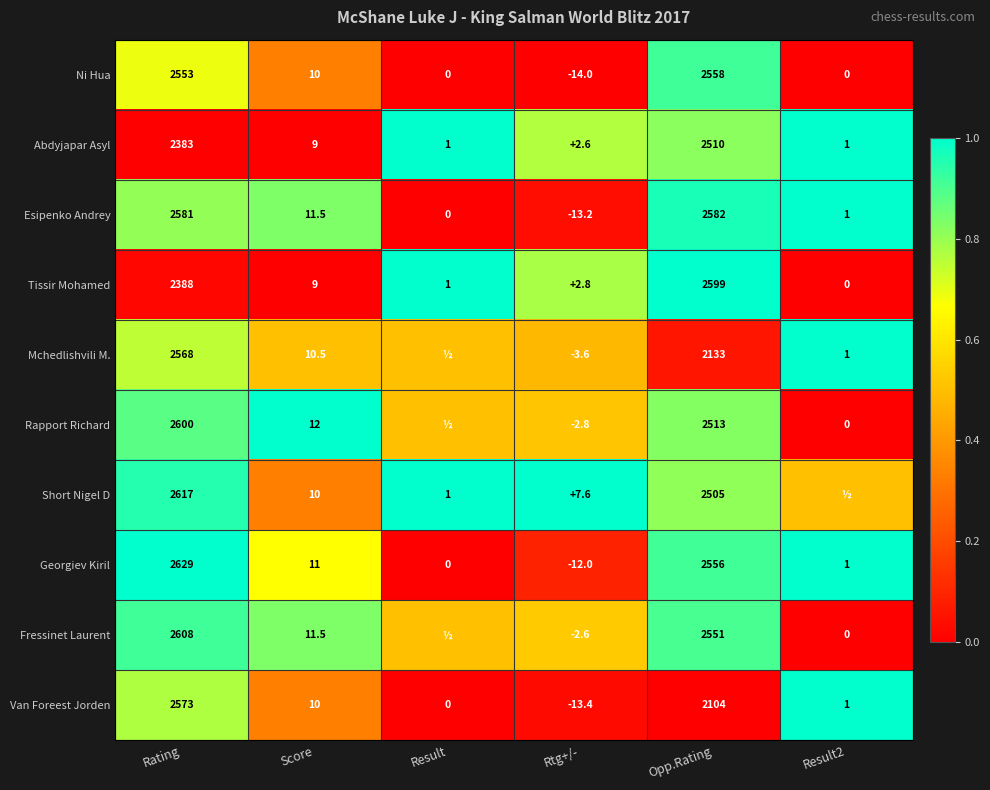

What is the spread (max minus min) of values at Rating?

246.0